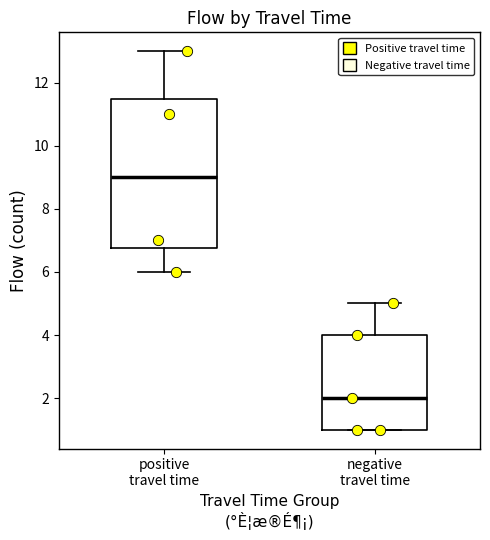

Comparing the boxes themselves (not the whiskers), which one is the tallest?

positive travel time